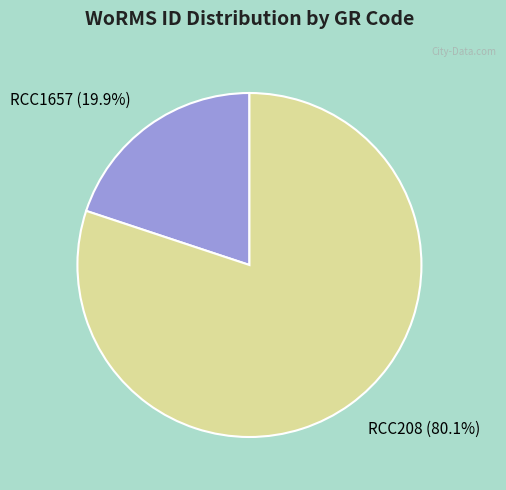

Rank the categories by value from lowest to highest.

RCC1657, RCC208